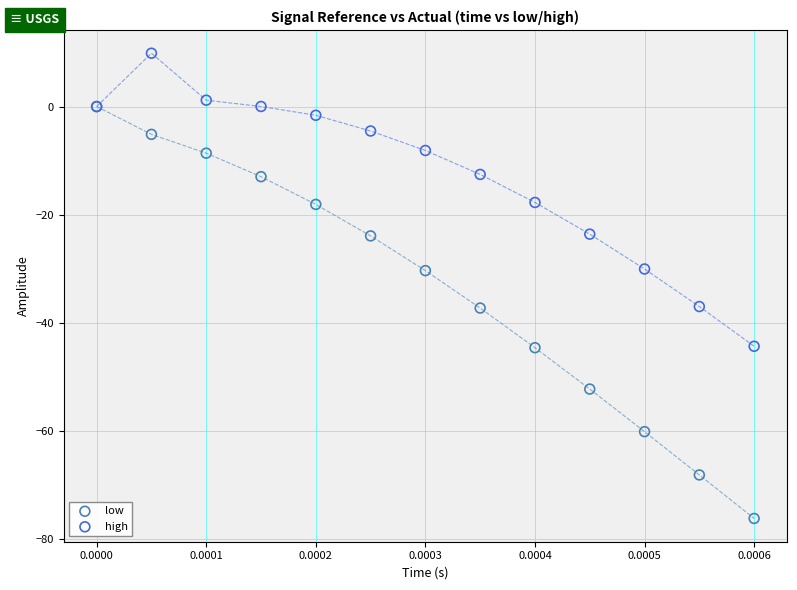

Which series has the largest Y range (max minus min)?

low